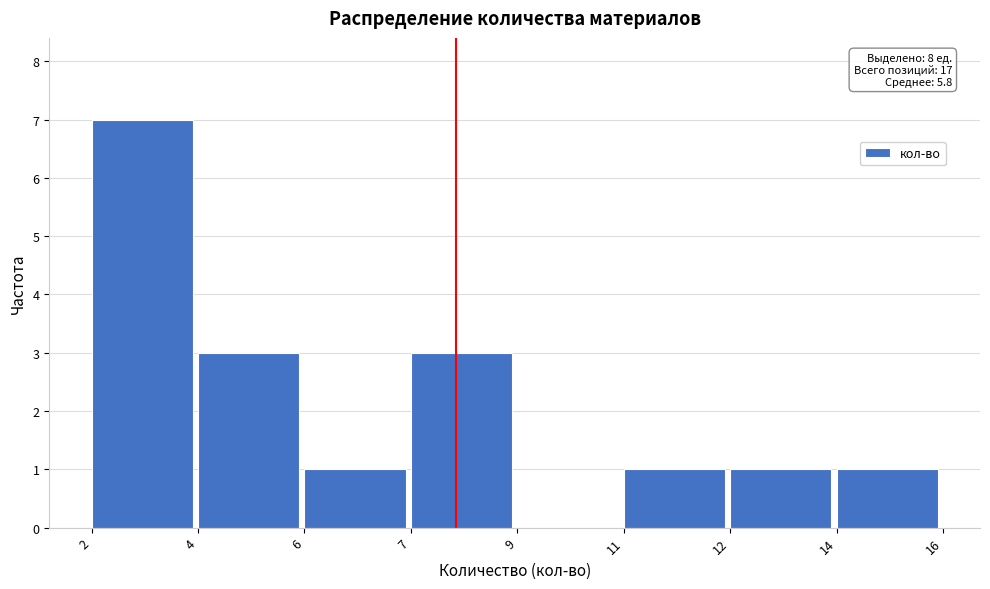

Reading left to right, extract all data points from this chart.

2=7	4=3	6=1	7=3	9=0	11=1	12=1	14=1